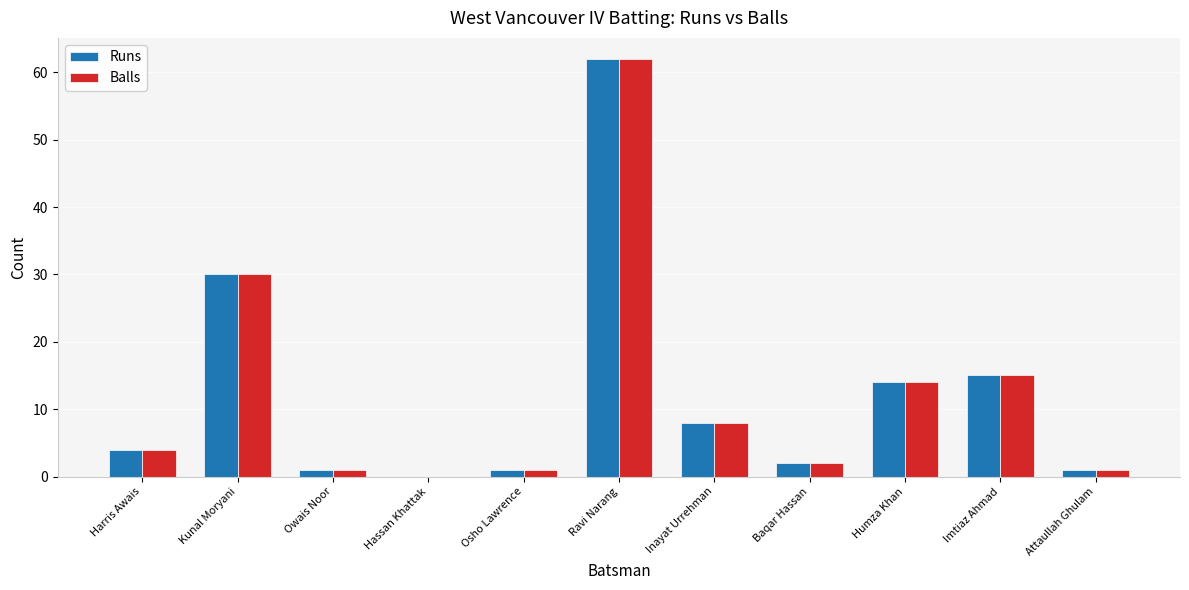

Where is Balls nearest to the value 31?

Kunal Moryani